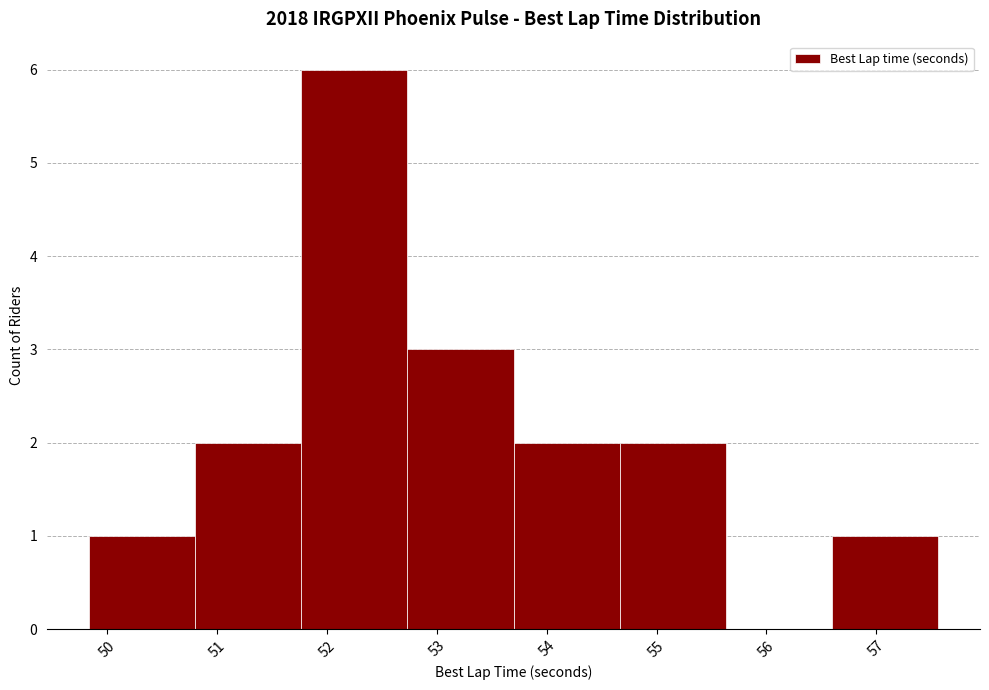

Over which range of the x-axis is the bar tallest?

51.8 to 52.7